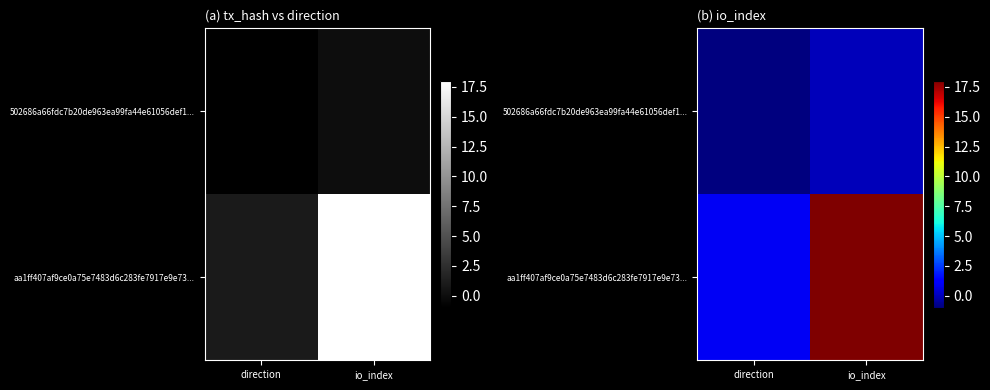

Rank the series by their maximum value, from lowest to highest.

502686a66fdc7b20de963ea99fa44e61056def1..., aa1ff407af9ce0a75e7483d6c283fe7917e9e73...